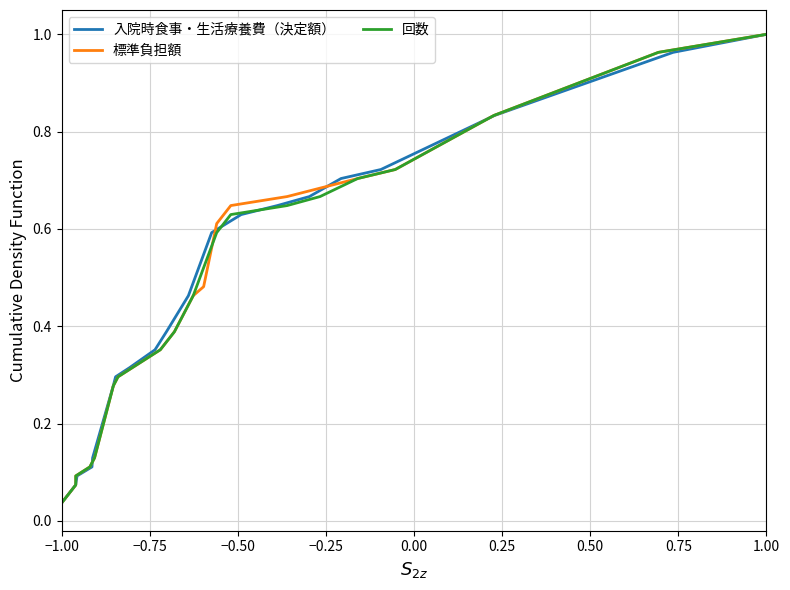

At which label is 入院時食事・生活療養費（決定額） closest to 0?

−1.00